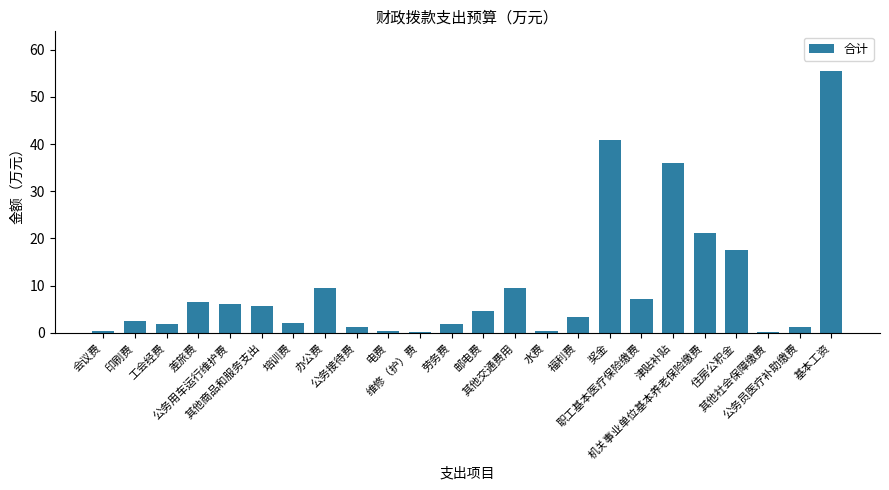

What is the maximum value shown in the chart?

55.5